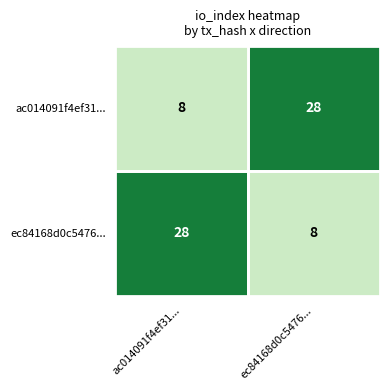

What is the difference between the ac014091f4ef31... values at ac014091f4ef31... and ec84168d0c5476...?

20